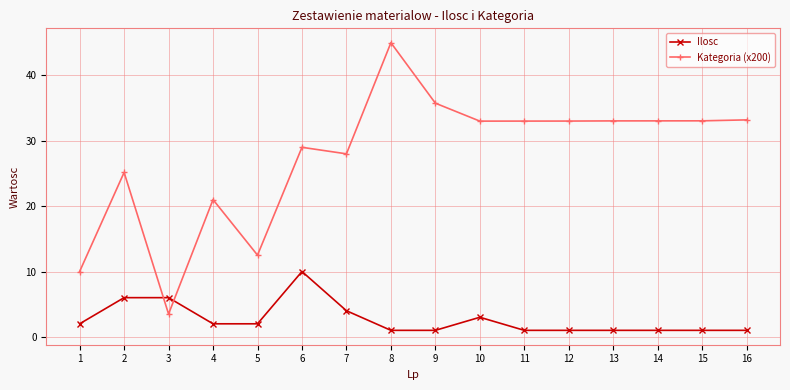

True or false: Kategoria (x200) and Ilosc intersect in this chart.

True